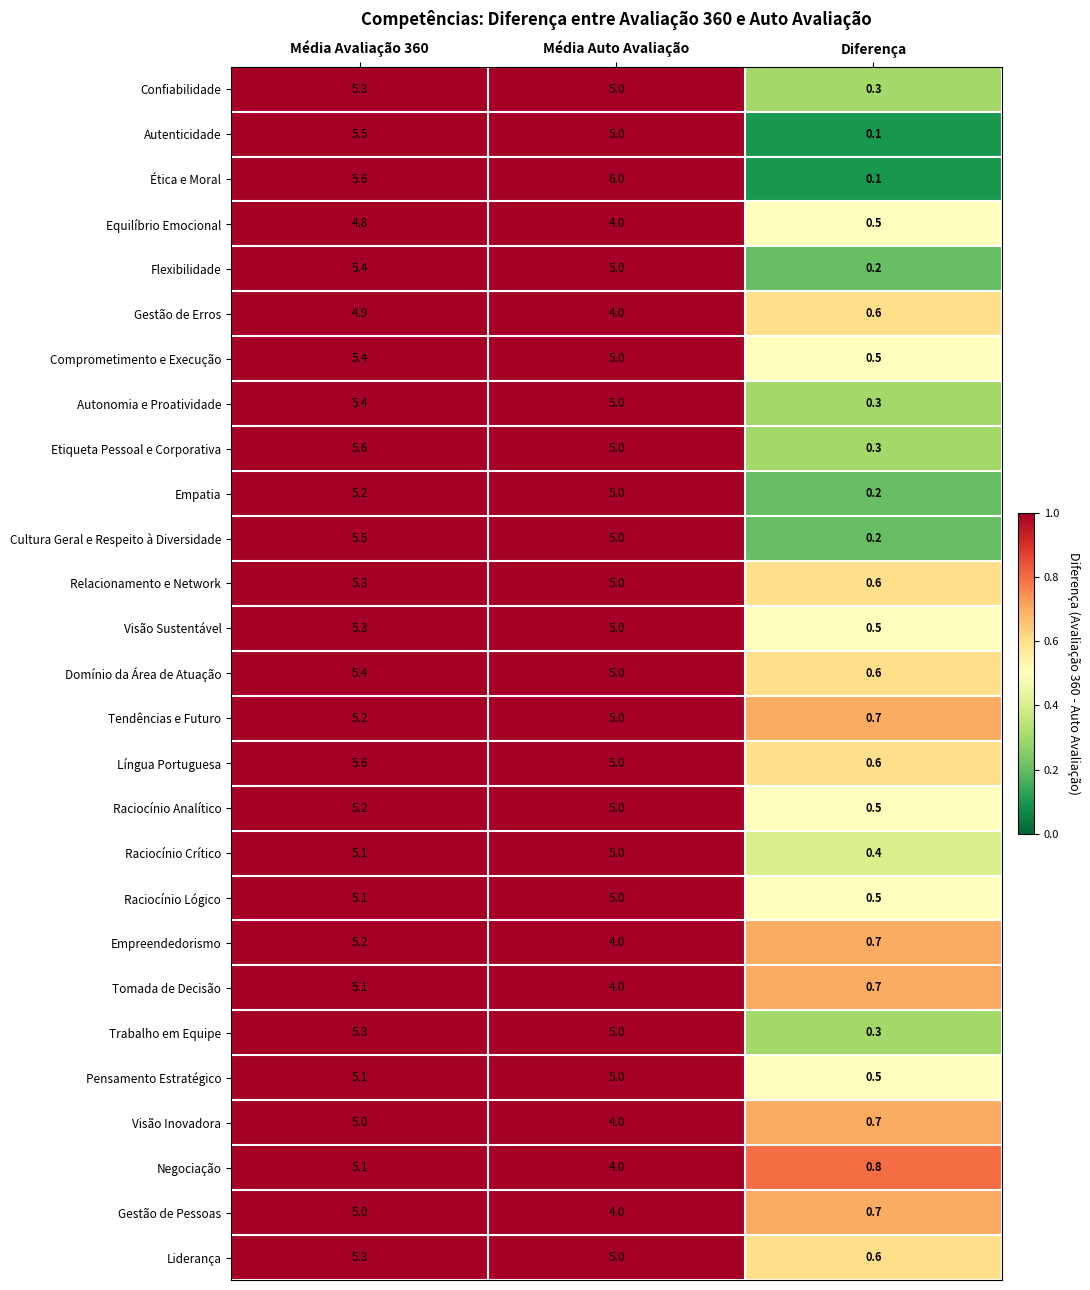

List the labels in order of Cultura Geral e Respeito à Diversidade value, largest first.

Média Avaliação 360, Média Auto Avaliação, Diferença